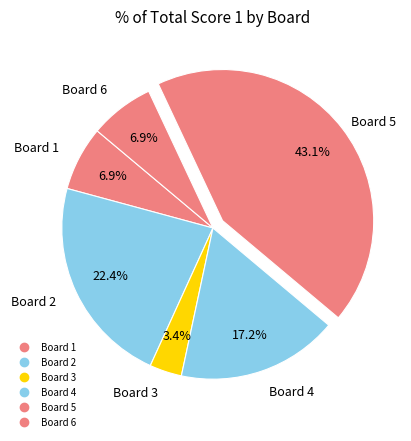

How much of the chart is everything except Board 1?

93.1%